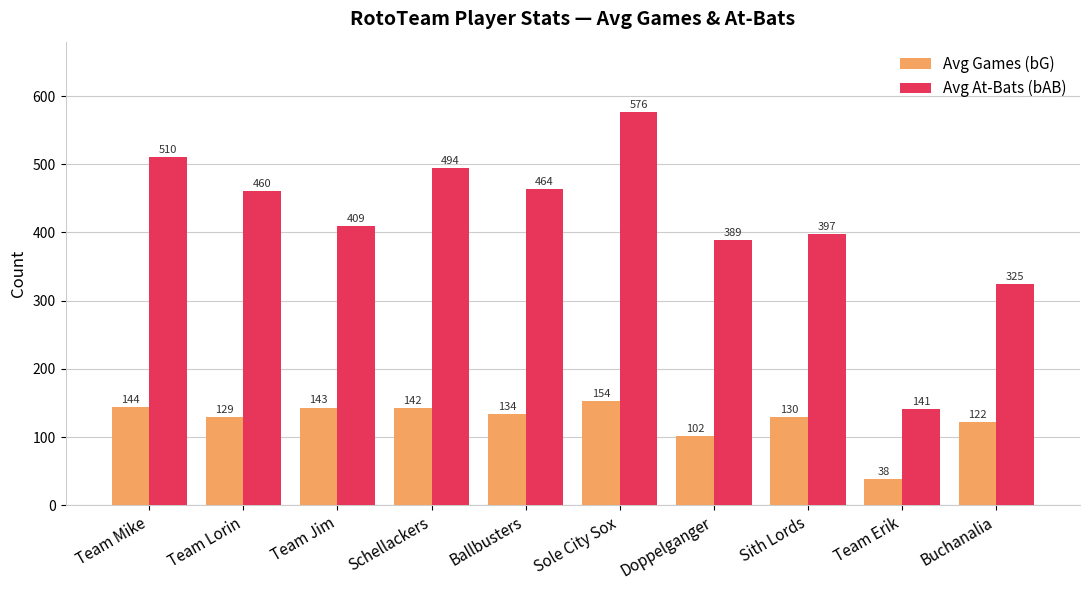

How many series are shown in this chart?

2